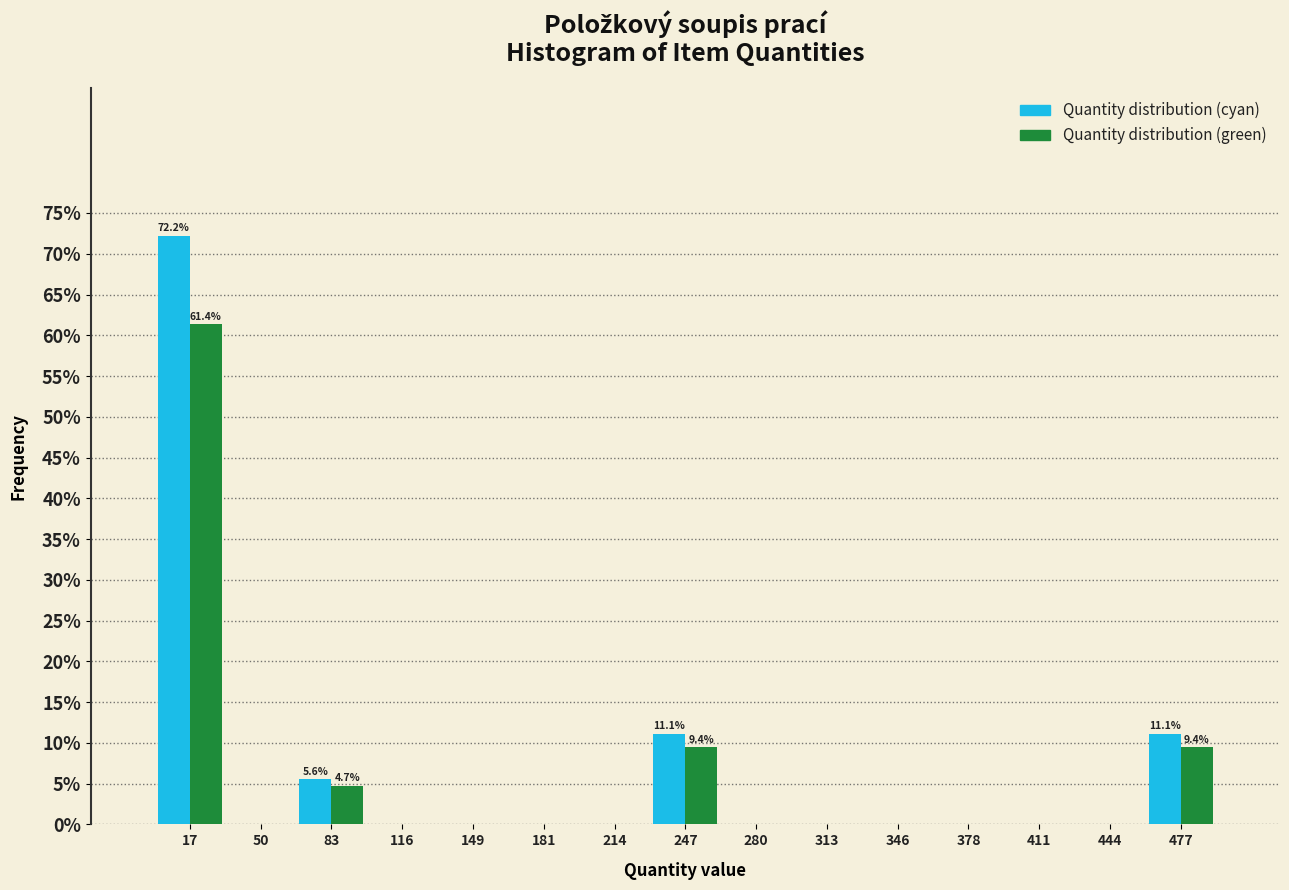

In the Quantity distribution (cyan) series, which range on the x-axis has the tallest bar?

0 to 35